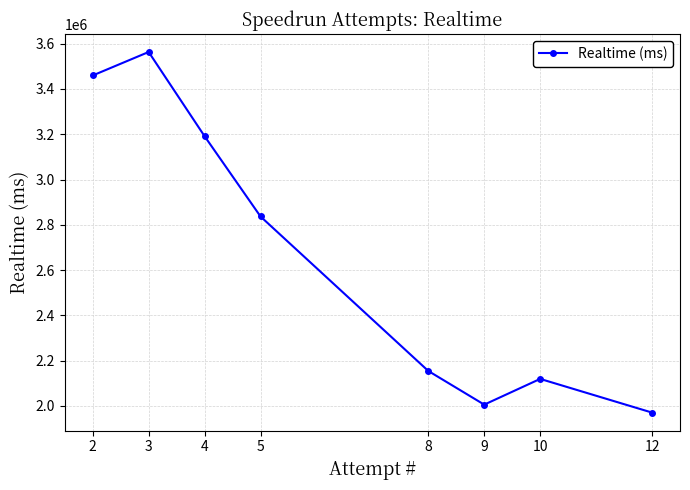

What is the value of the 6th point from the left?

2005954